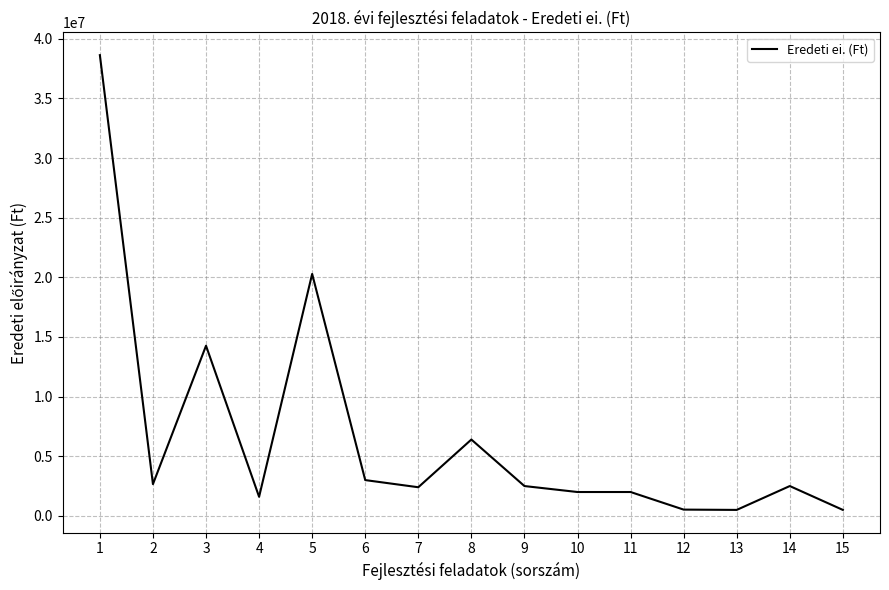

What is the smallest value displayed?

500000